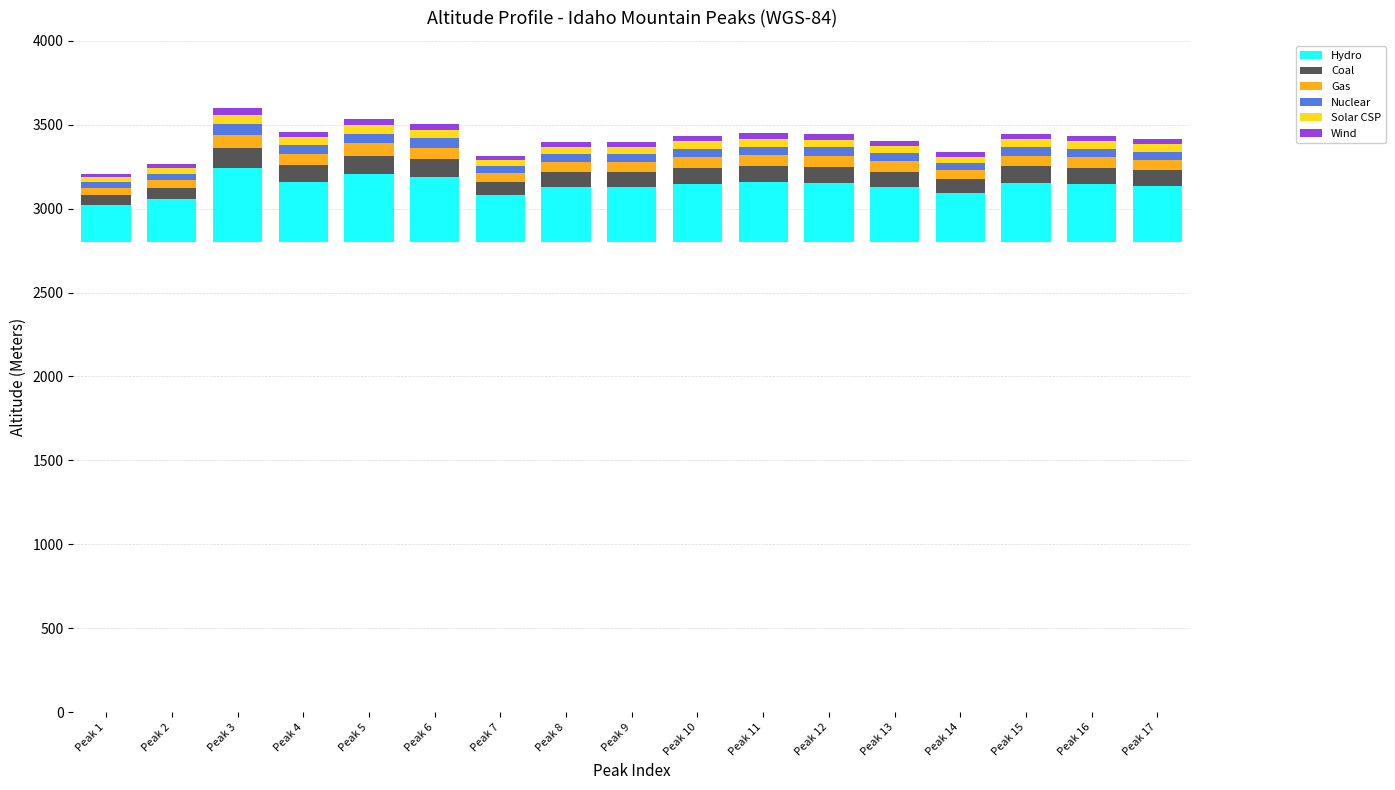

At Peak 6, list the series in order from smallest to largest.

Wind, Solar CSP, Nuclear, Gas, Coal, Hydro